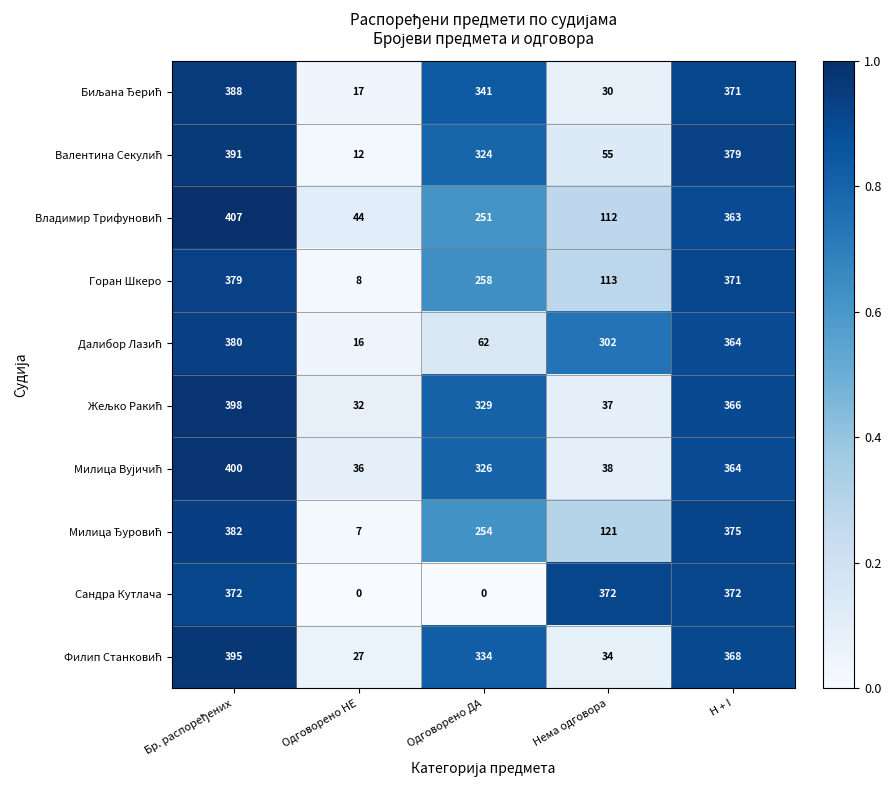

What is the maximum value shown in the chart?

407